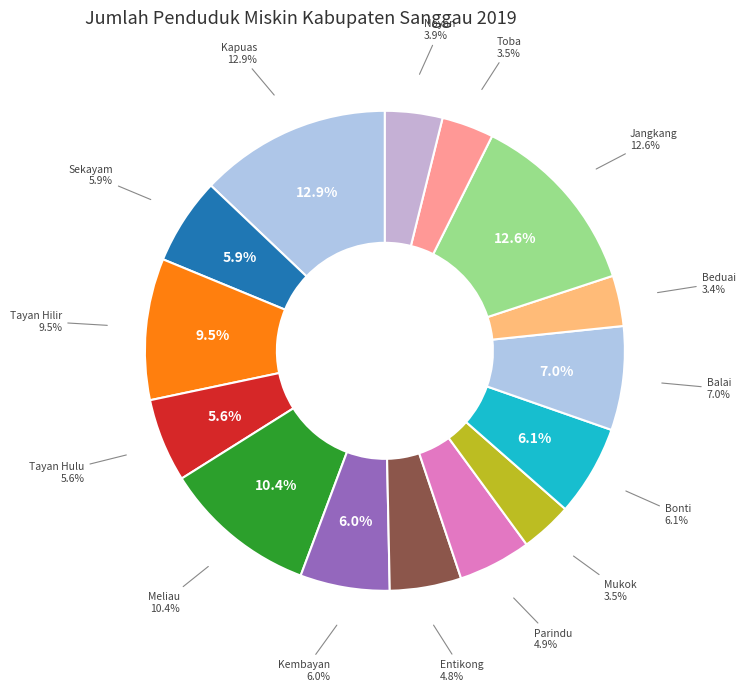

Rank the categories by value from highest to lowest.

Kapuas, Jangkang, Meliau, Tayan Hilir, Balai, Bonti, Kembayan, Sekayam, Tayan Hulu, Parindu, Entikong, Noyan, Toba, Mukok, Beduai